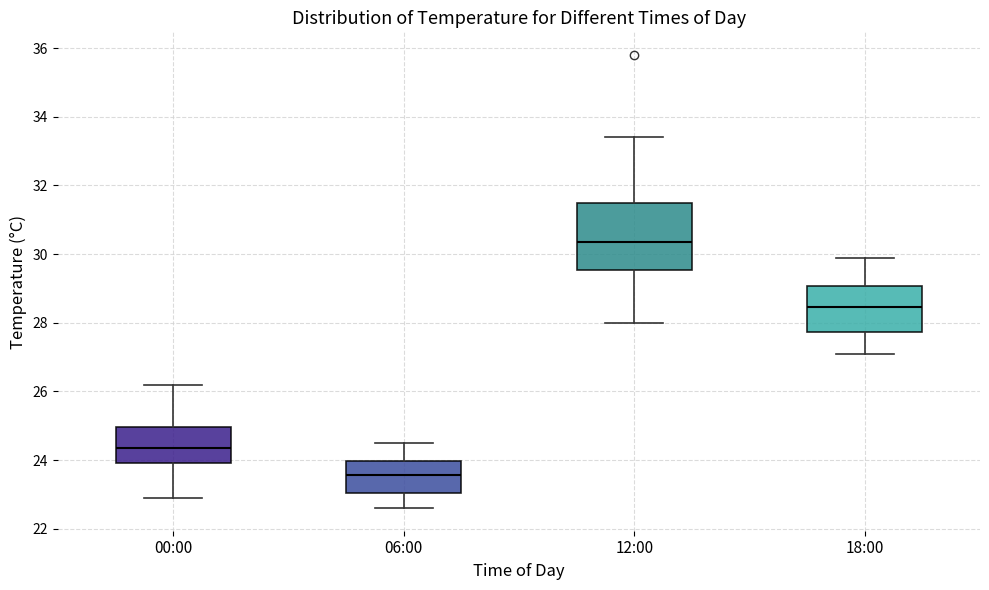

Which box's median line is the lowest?

06:00